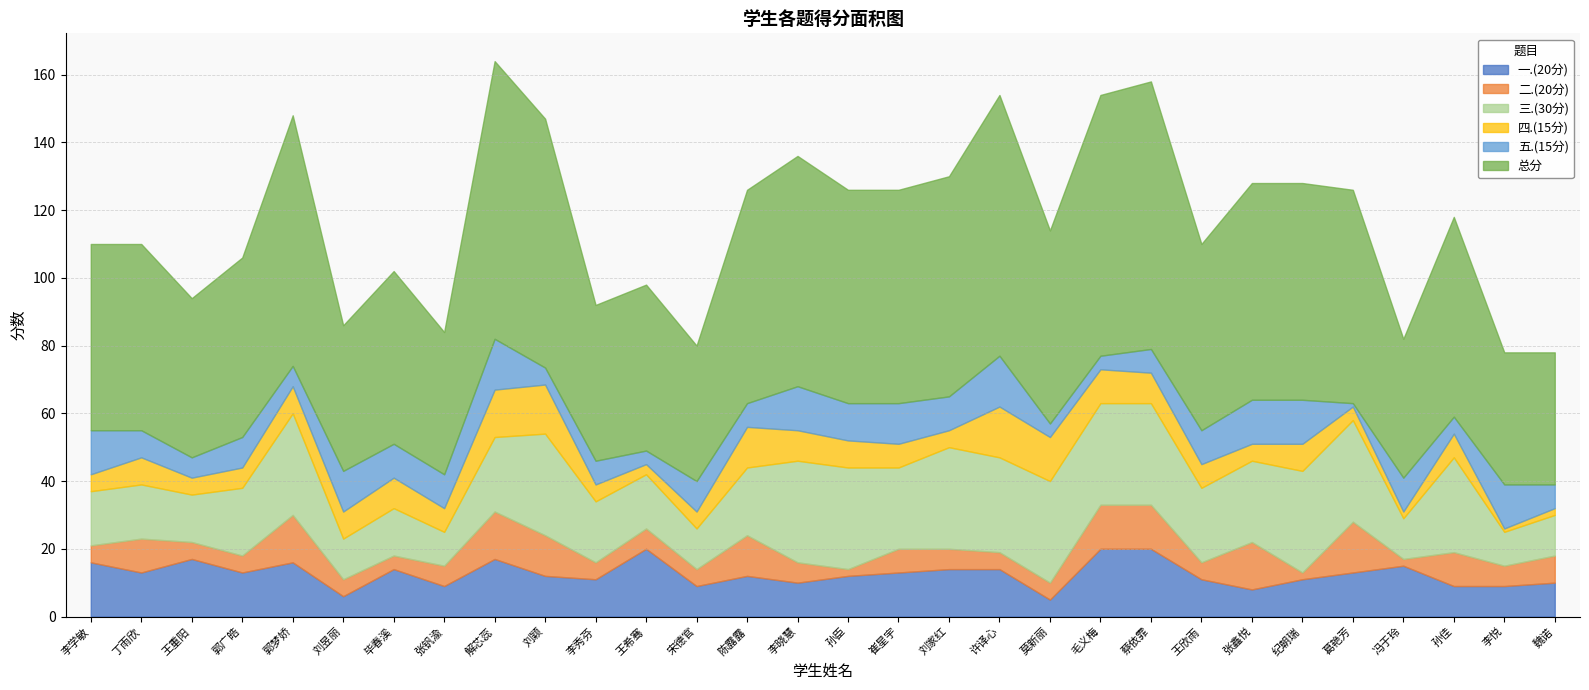

Does the chart display data point markers on the line(s)?

No